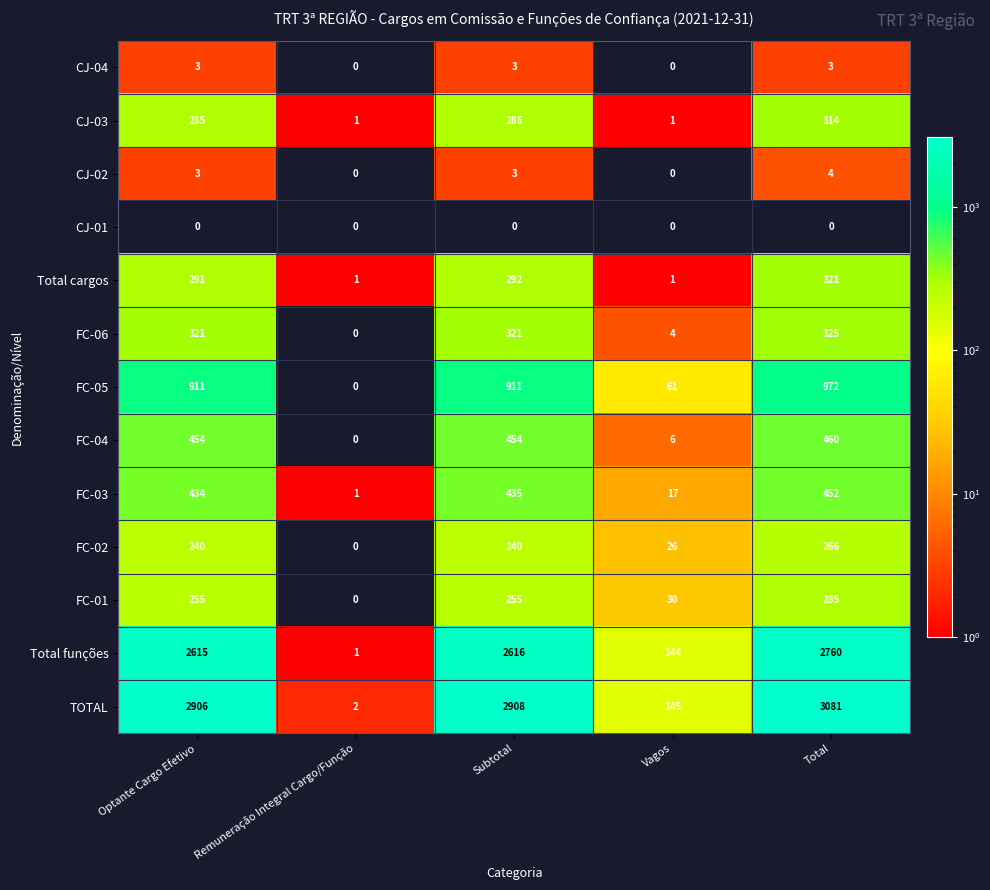

True or false: CJ-01 has a value of 0 at Optante Cargo Efetivo.

True